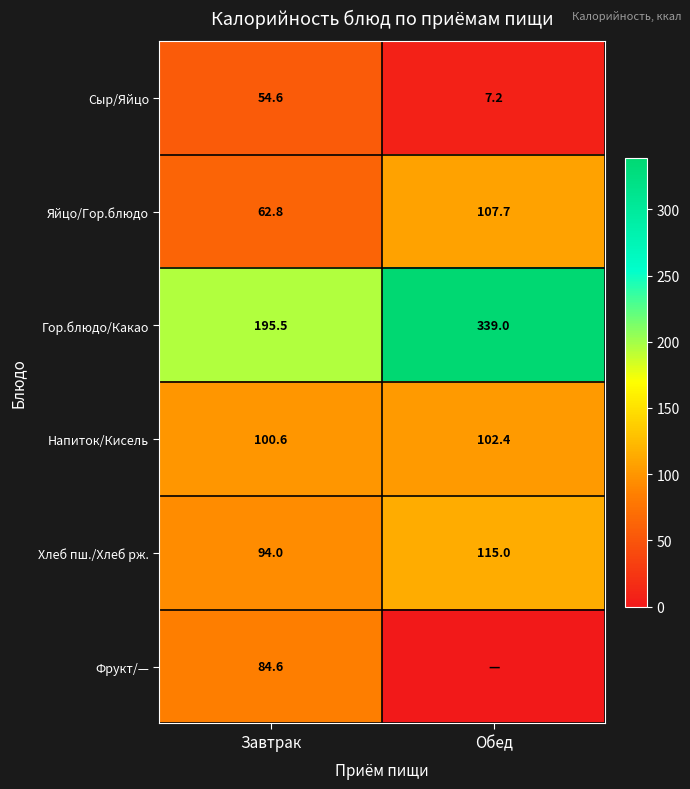

What is the total value across all series at Завтрак?

592.1